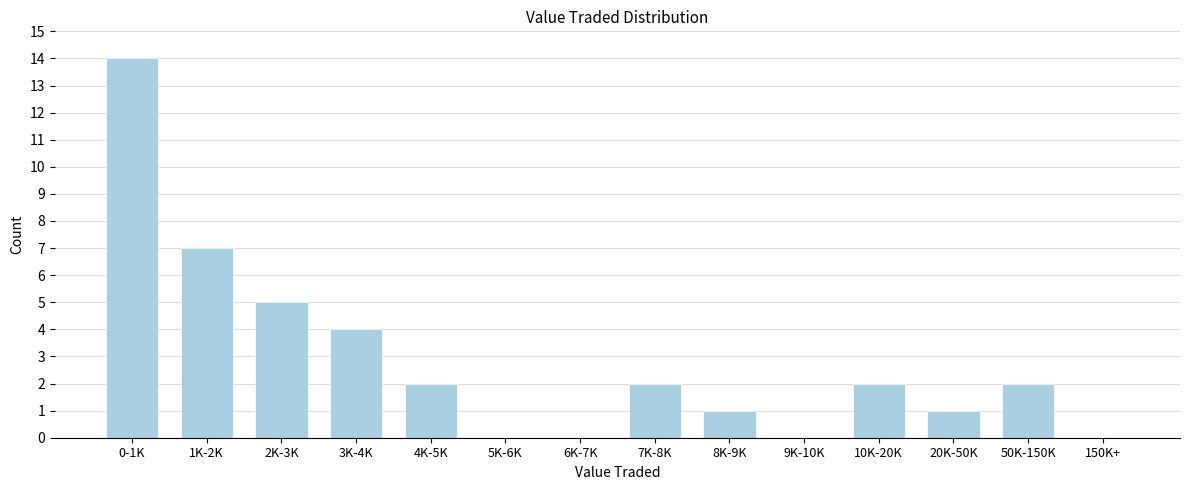

Reading right to left, list all the values displayed in this chart.

150K+=0	50K-150K=2	20K-50K=1	10K-20K=2	9K-10K=0	8K-9K=1	7K-8K=2	6K-7K=0	5K-6K=0	4K-5K=2	3K-4K=4	2K-3K=5	1K-2K=7	0-1K=14